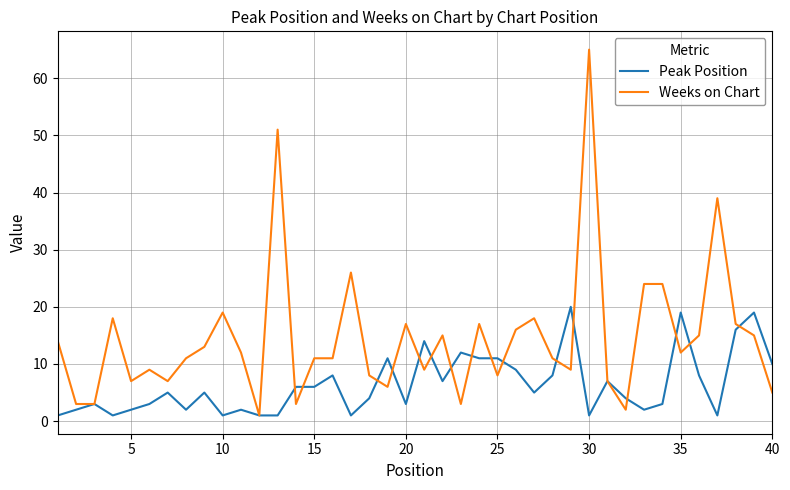

Reading left to right, transcribe all the data shown in this chart.

Peak Position: 1	2	3	1	2	3	5	2	5	1	2	1	1	6	6	8	1	4	11	3	14	7	12	11	11	9	5	8	20	1	7	4	2	3	19	8	1	16	19	10
Weeks on Chart: 14	3	3	18	7	9	7	11	13	19	12	1	51	3	11	11	26	8	6	17	9	15	3	17	8	16	18	11	9	65	7	2	24	24	12	15	39	17	15	5